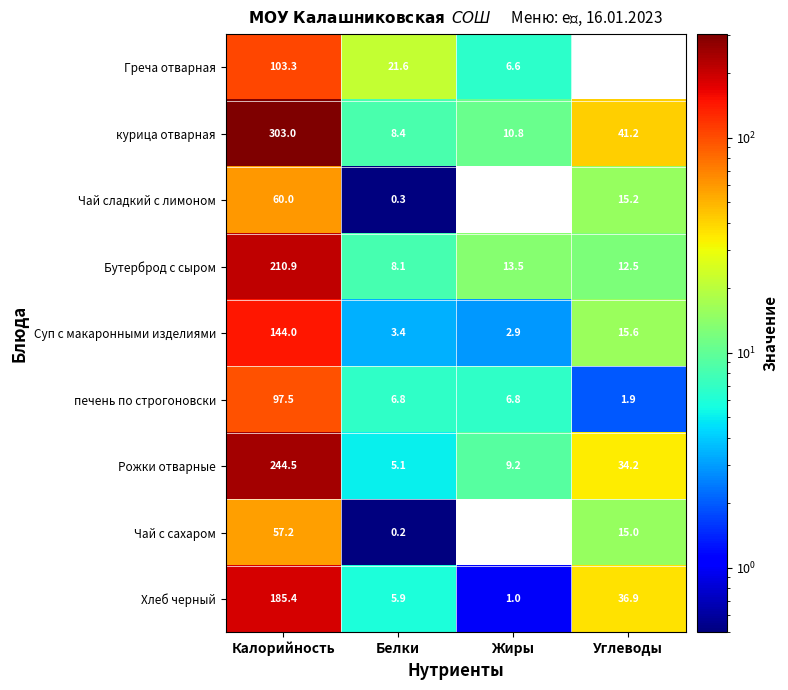

Rank the series by their maximum value, from lowest to highest.

Чай с сахаром, Чай сладкий с лимоном, печень по строгоновски, Греча отварная, Суп с макаронными изделиями, Хлеб черный, Бутерброд с сыром, Рожки отварные, курица отварная